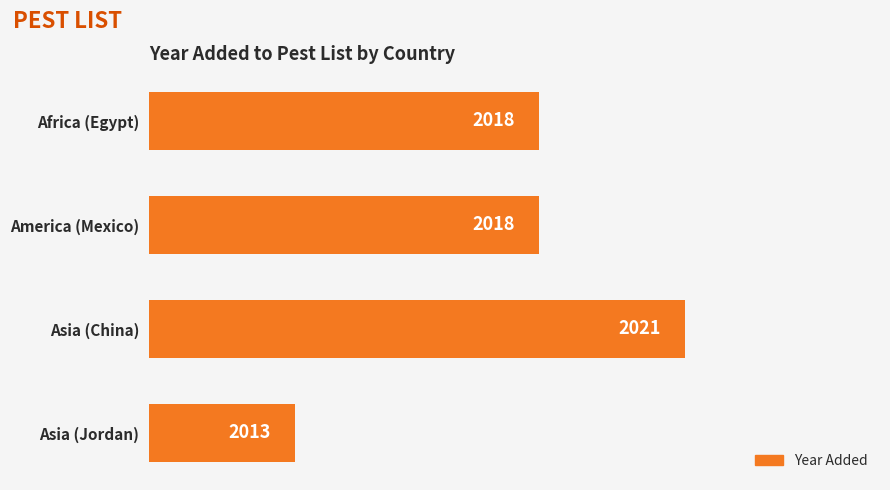

Does the chart contain any negative values?

No